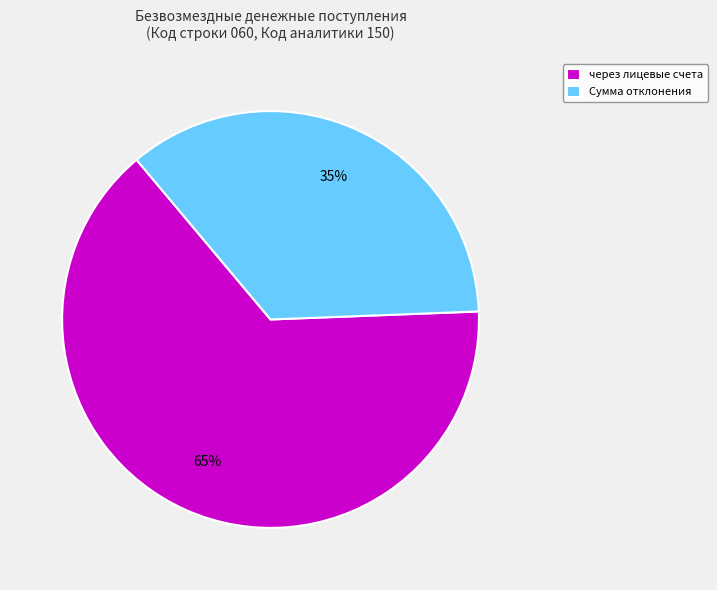

How many segments does this pie chart have?

2